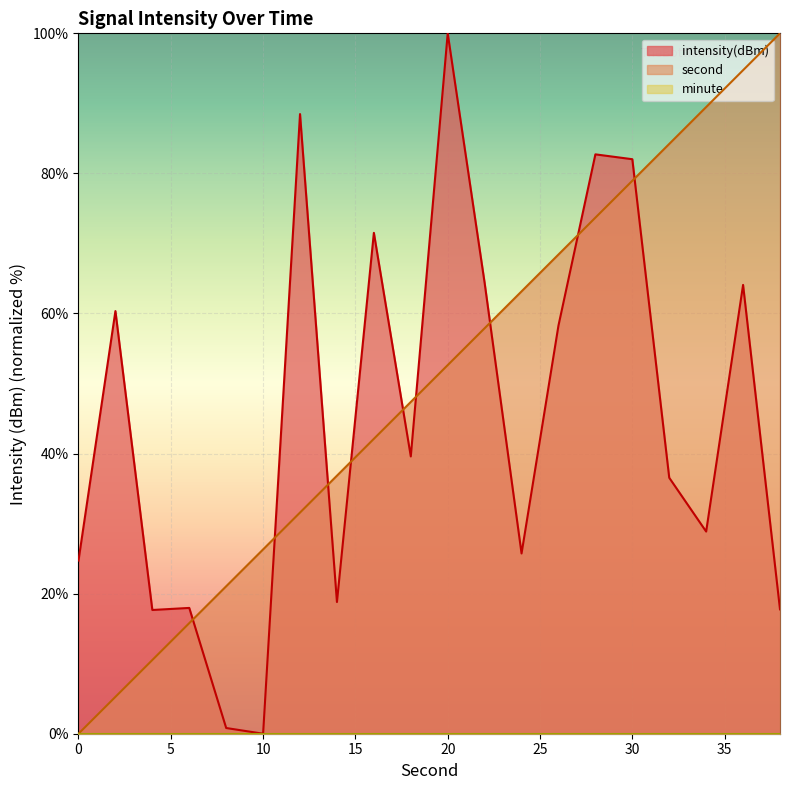

Which series ends up on top after the final intersection of second and intensity?

second